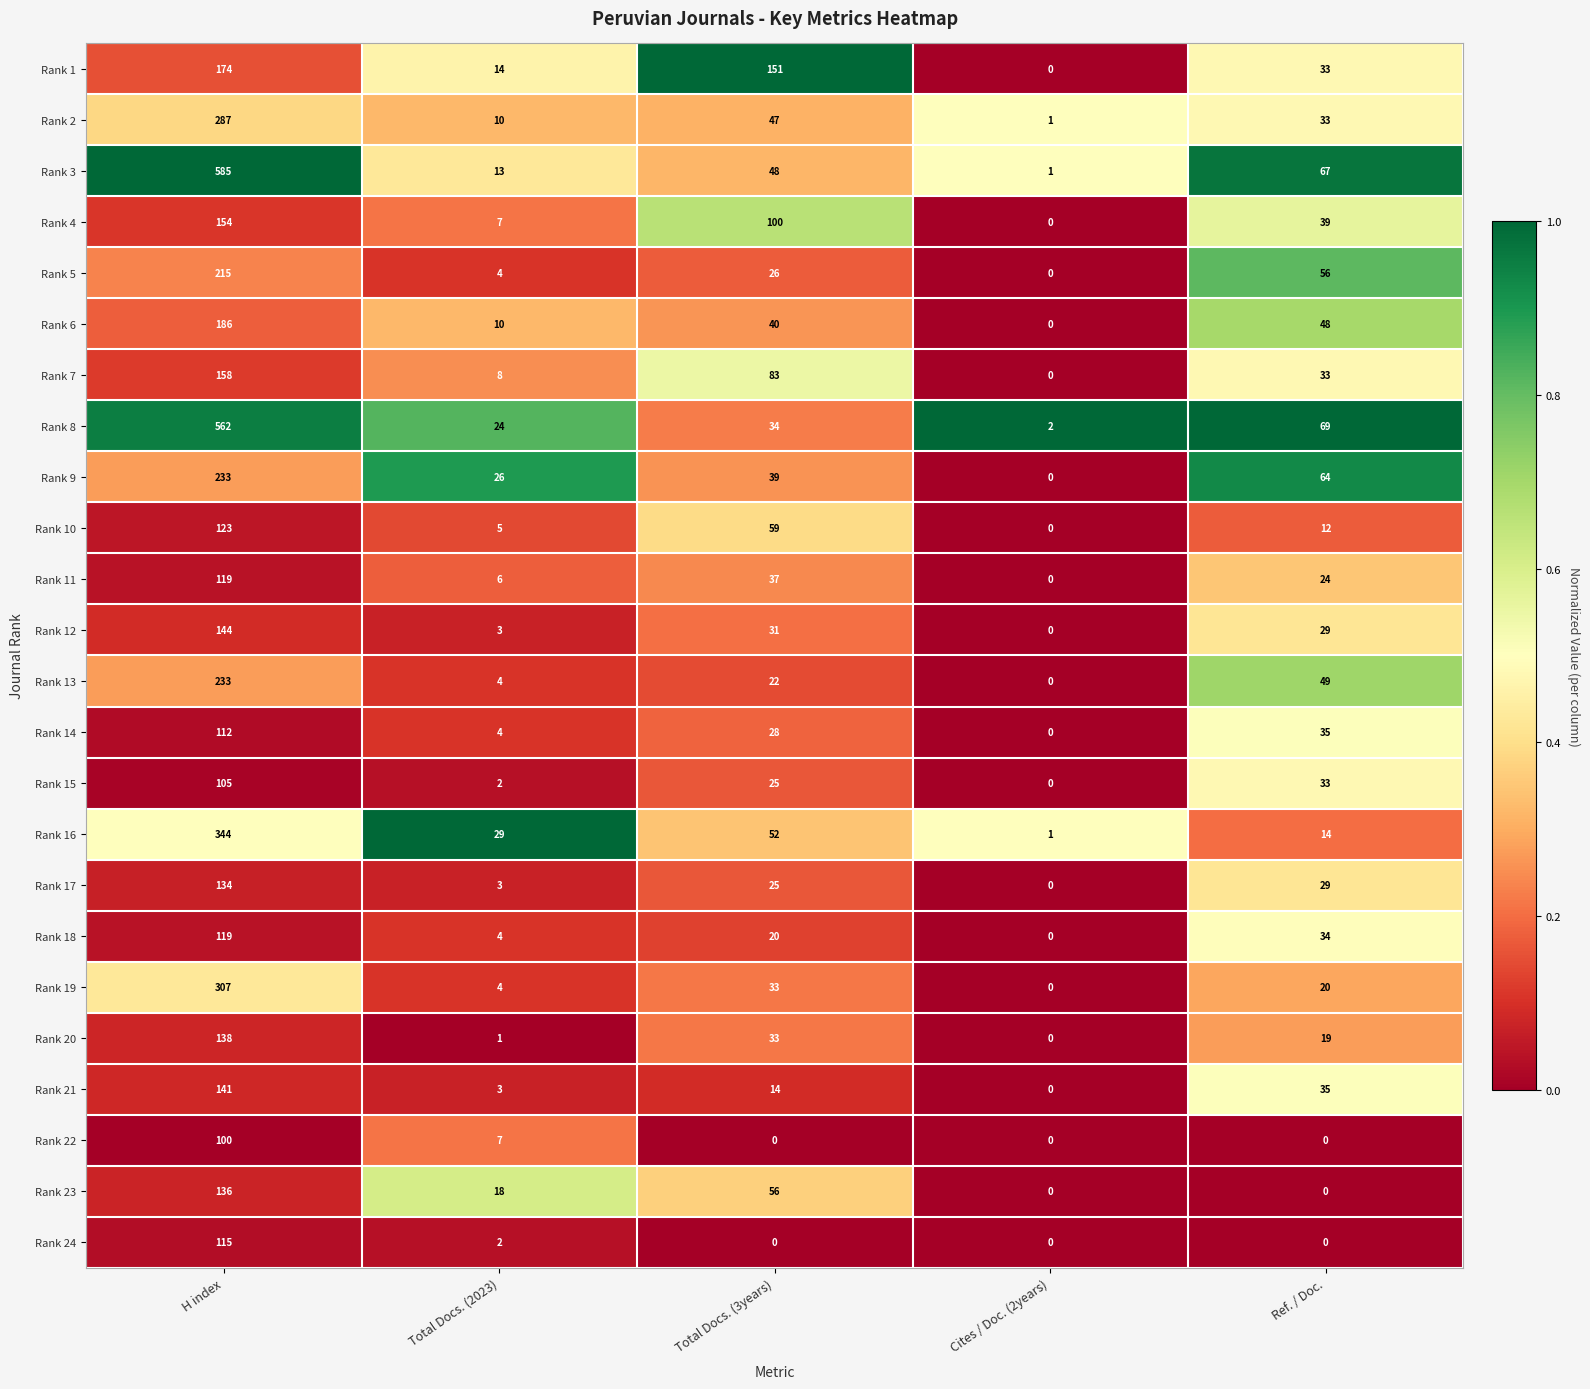

What is the difference between the maximum and minimum values in the Rank 24 series?

115